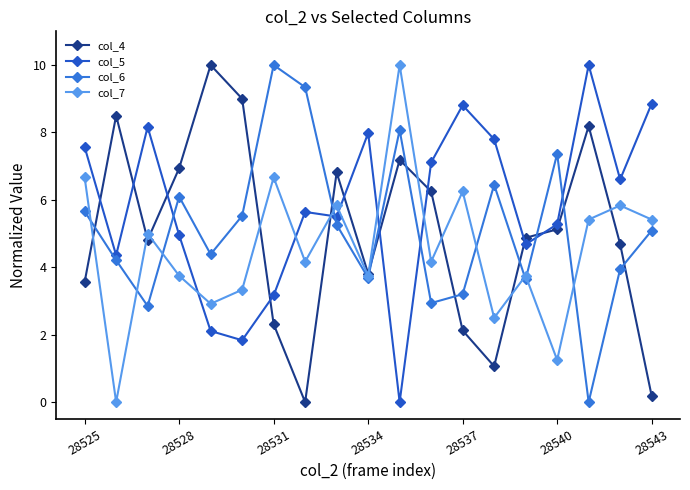

Which series has the largest total across all categories?

col_5